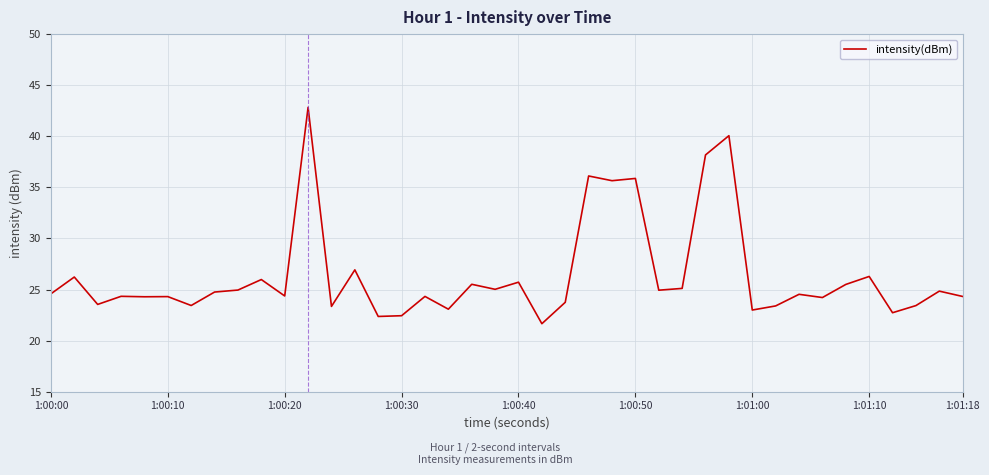

What is the difference between the maximum and minimum values?

21.2